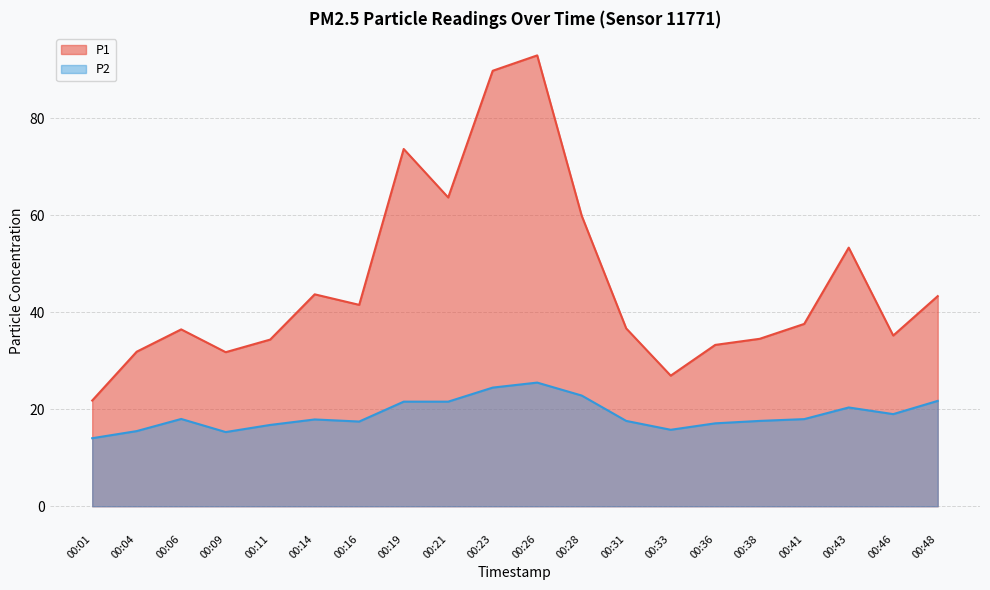

Does the chart display data point markers on the line(s)?

No